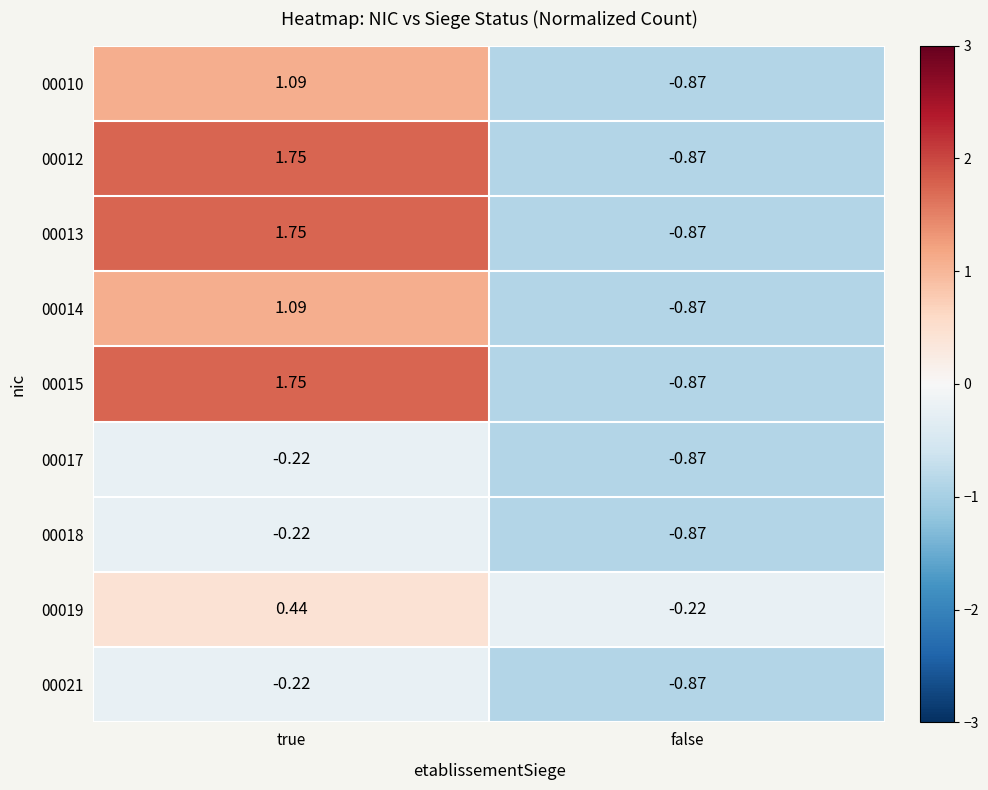

Which category has the lowest value in the 00021 series?

false